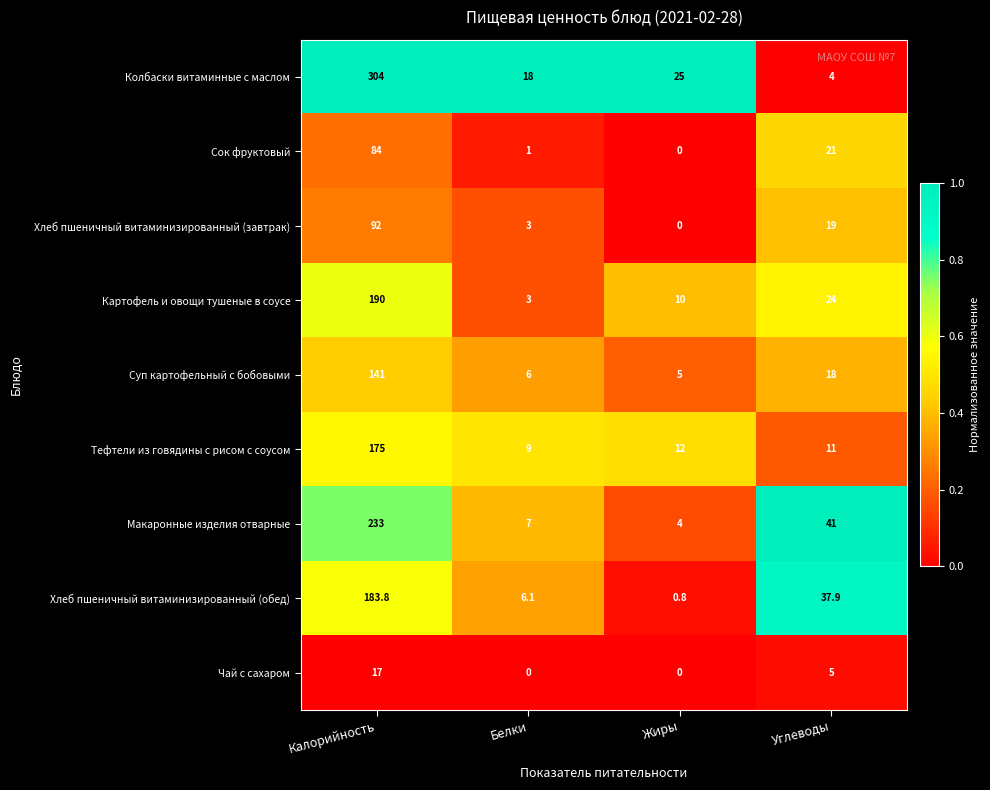

At which category is the sum across all series the highest?

Калорийность